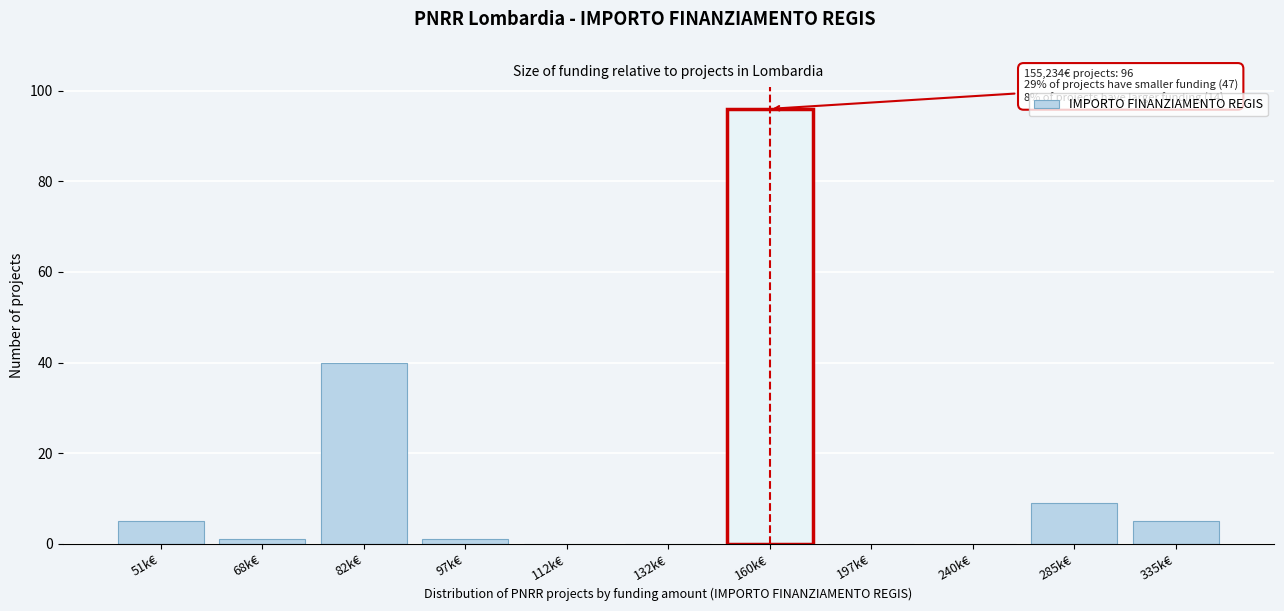

Reading right to left, list all the values displayed in this chart.

335k€=5	285k€=9	240k€=0	197k€=0	160k€=96	132k€=0	112k€=0	97k€=1	82k€=40	68k€=1	51k€=5